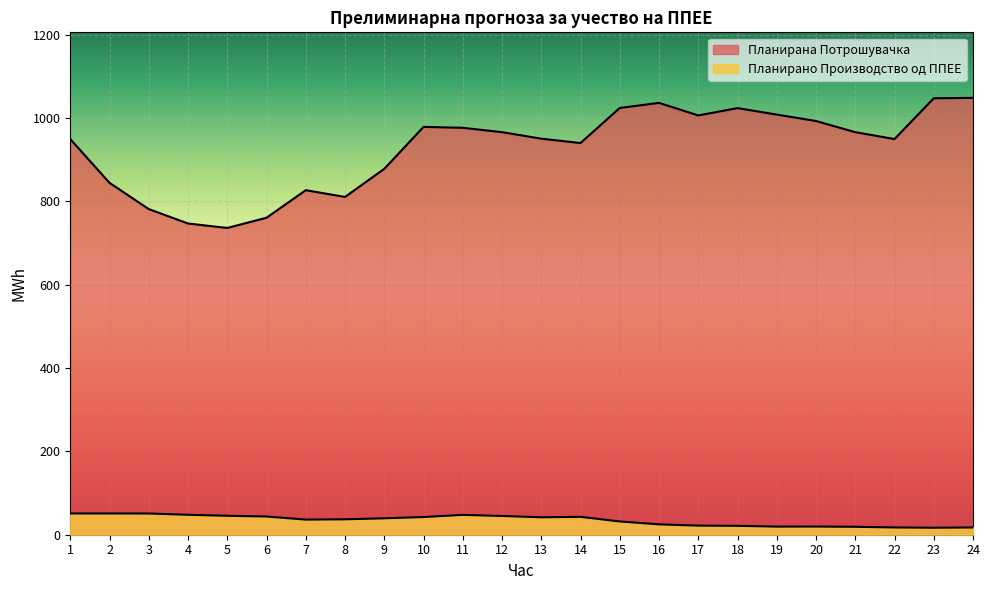

What are all the series names shown in the legend?

Планирано Производство од ППЕЕ, Планирана Потрошувачка